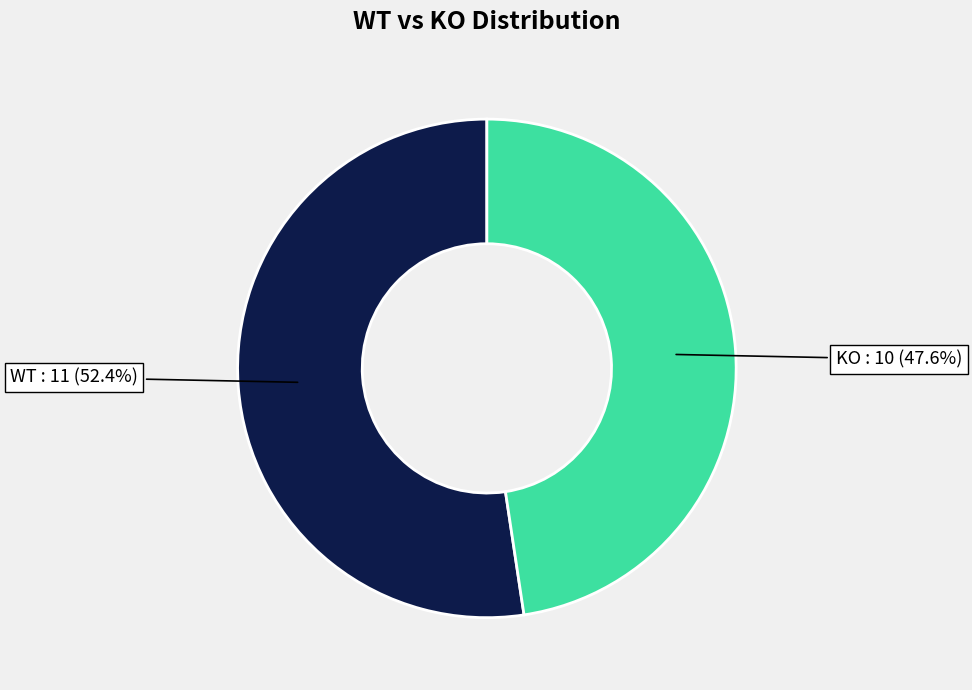

Is there any slice that represents more than half of the pie?

Yes